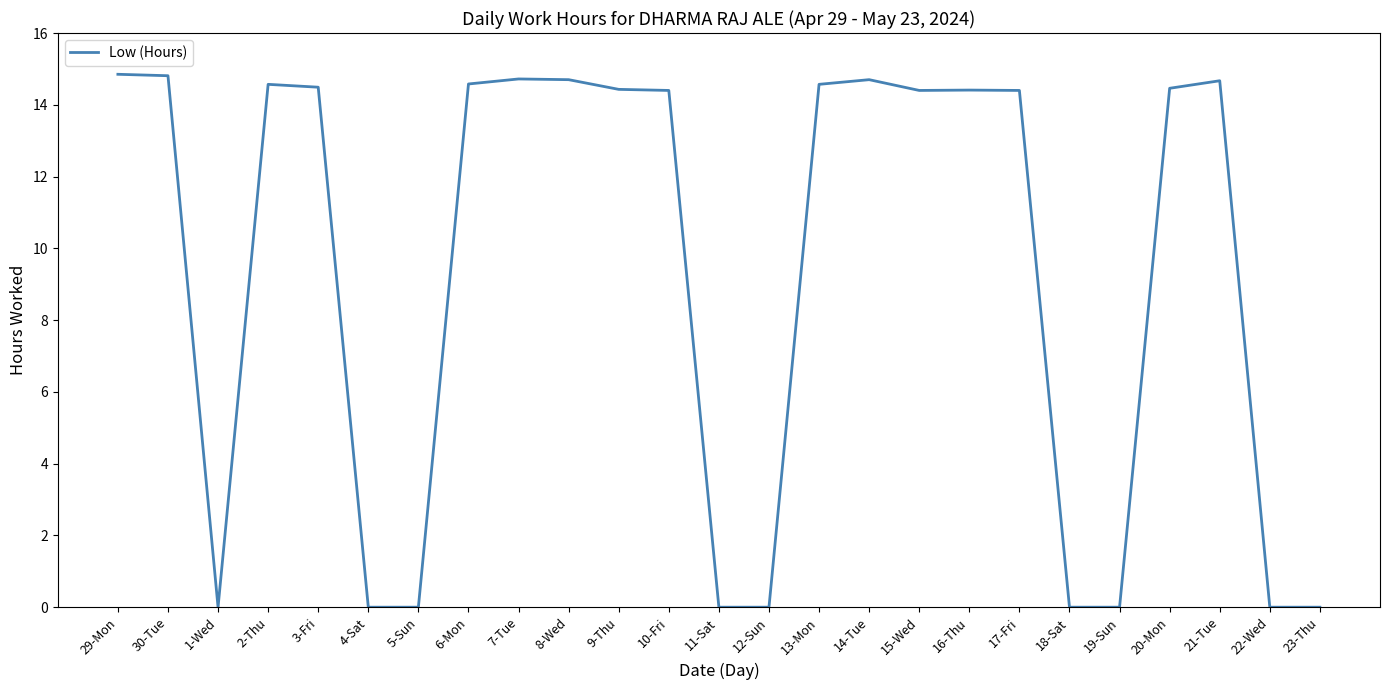

What position from the left is 13-Mon?

15